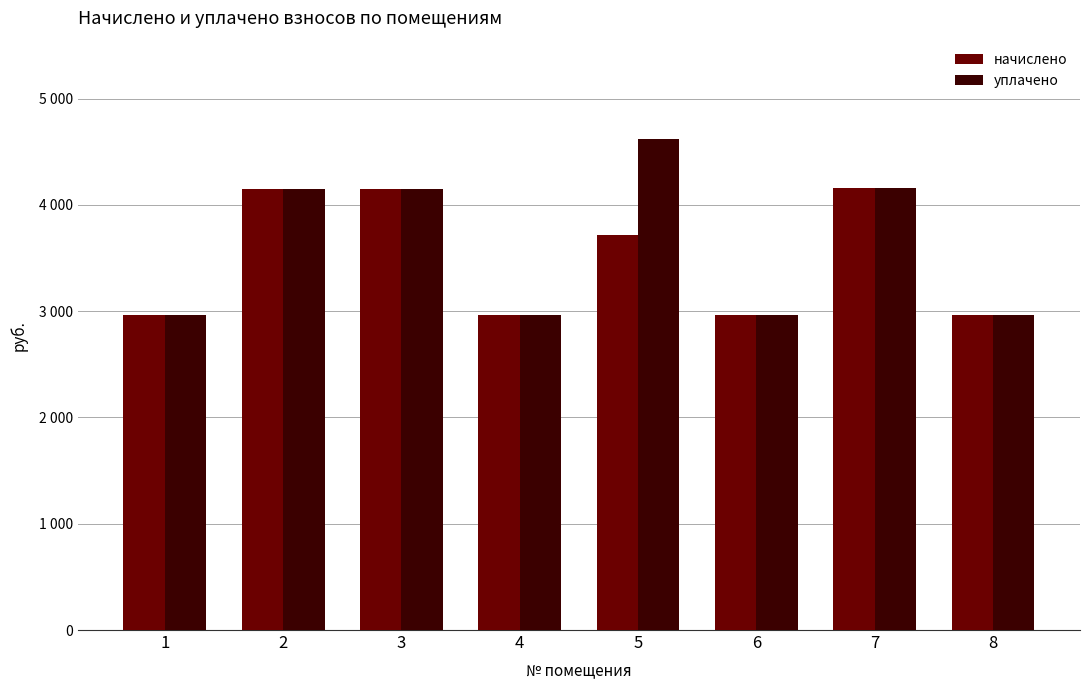

What are all the series names shown in the legend?

начислено, уплачено